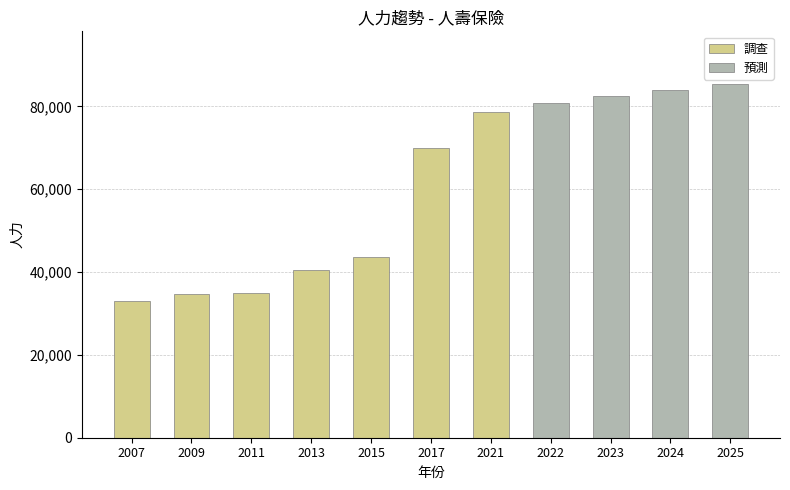

Does the chart contain stacked bars?

No